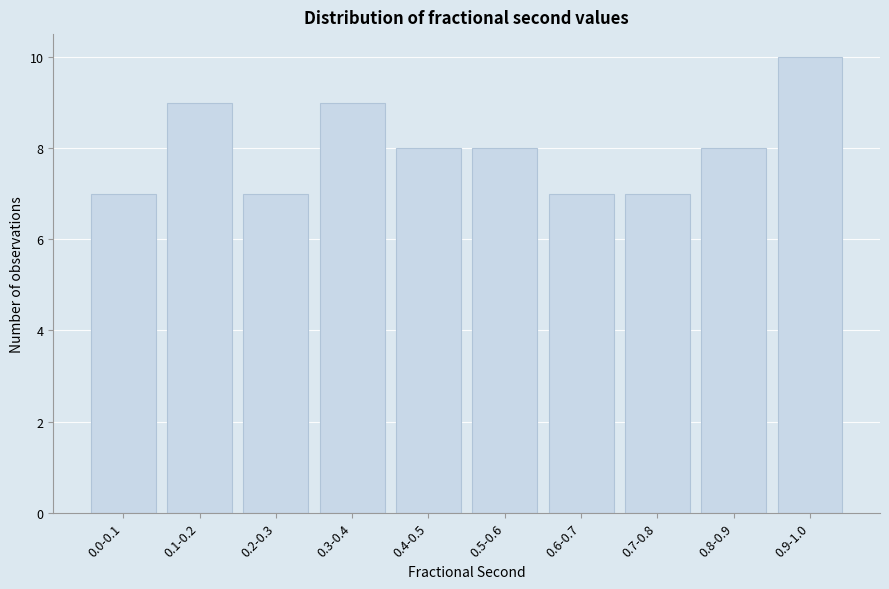

Reading right to left, list all the values displayed in this chart.

0.9-1.0=10	0.8-0.9=8	0.7-0.8=7	0.6-0.7=7	0.5-0.6=8	0.4-0.5=8	0.3-0.4=9	0.2-0.3=7	0.1-0.2=9	0.0-0.1=7